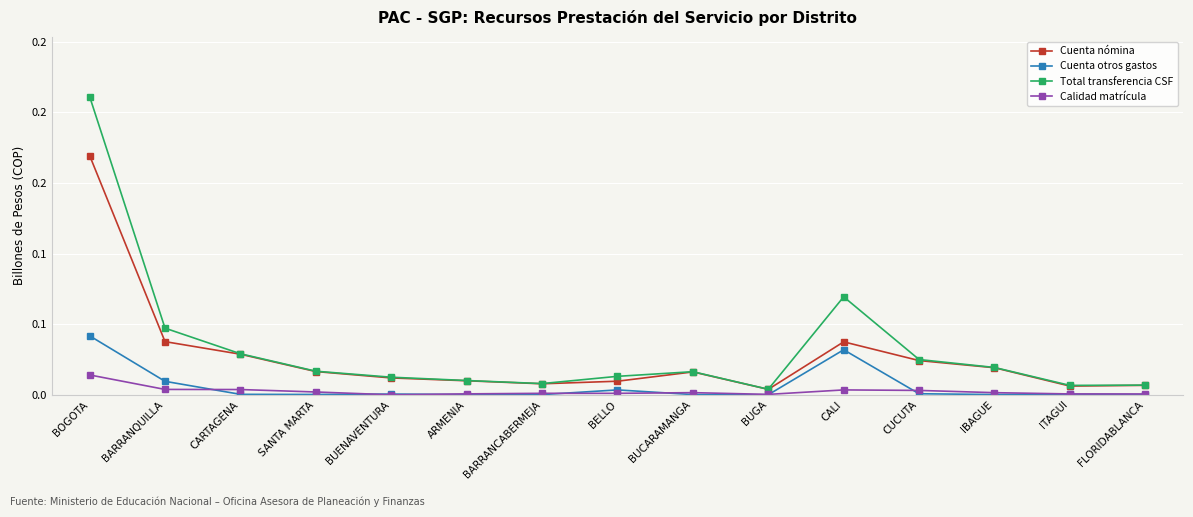

Which series has the largest total across all categories?

Total transferencia CSF